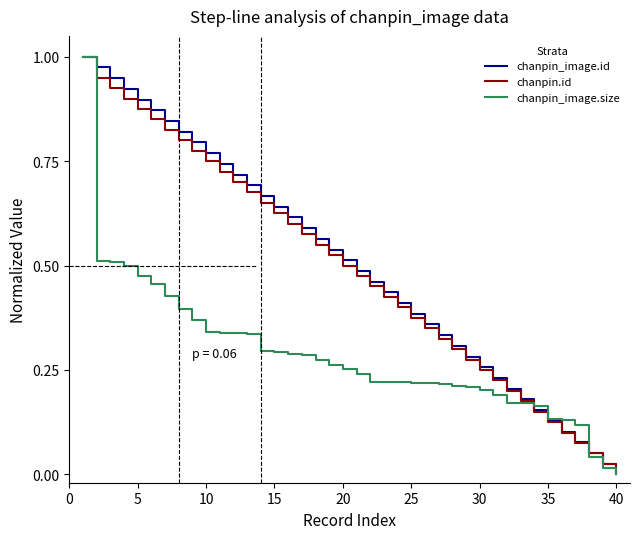

Reading left to right, extract all data points from this chart.

chanpin_image.id: 1.0	1.0	0.9	0.9	0.9	0.9	0.8	0.8	0.8	0.8	0.7	0.7	0.7	0.7	0.6	0.6	0.6	0.6	0.5	0.5	0.5	0.5	0.4	0.4	0.4	0.4	0.3	0.3	0.3	0.3	0.2	0.2	0.2	0.2	0.1	0.1	0.1	0.1	0.0	0.0
chanpin.id: 1.0	0.9	0.9	0.9	0.9	0.8	0.8	0.8	0.8	0.7	0.7	0.7	0.7	0.6	0.6	0.6	0.6	0.5	0.5	0.5	0.5	0.4	0.4	0.4	0.4	0.3	0.3	0.3	0.3	0.2	0.2	0.2	0.2	0.1	0.1	0.1	0.1	0.0	0.0	0.0
chanpin_image.size: 1.0	0.5	0.5	0.5	0.5	0.5	0.4	0.4	0.4	0.3	0.3	0.3	0.3	0.3	0.3	0.3	0.3	0.3	0.3	0.3	0.2	0.2	0.2	0.2	0.2	0.2	0.2	0.2	0.2	0.2	0.2	0.2	0.2	0.2	0.1	0.1	0.1	0.0	0.0	0.0